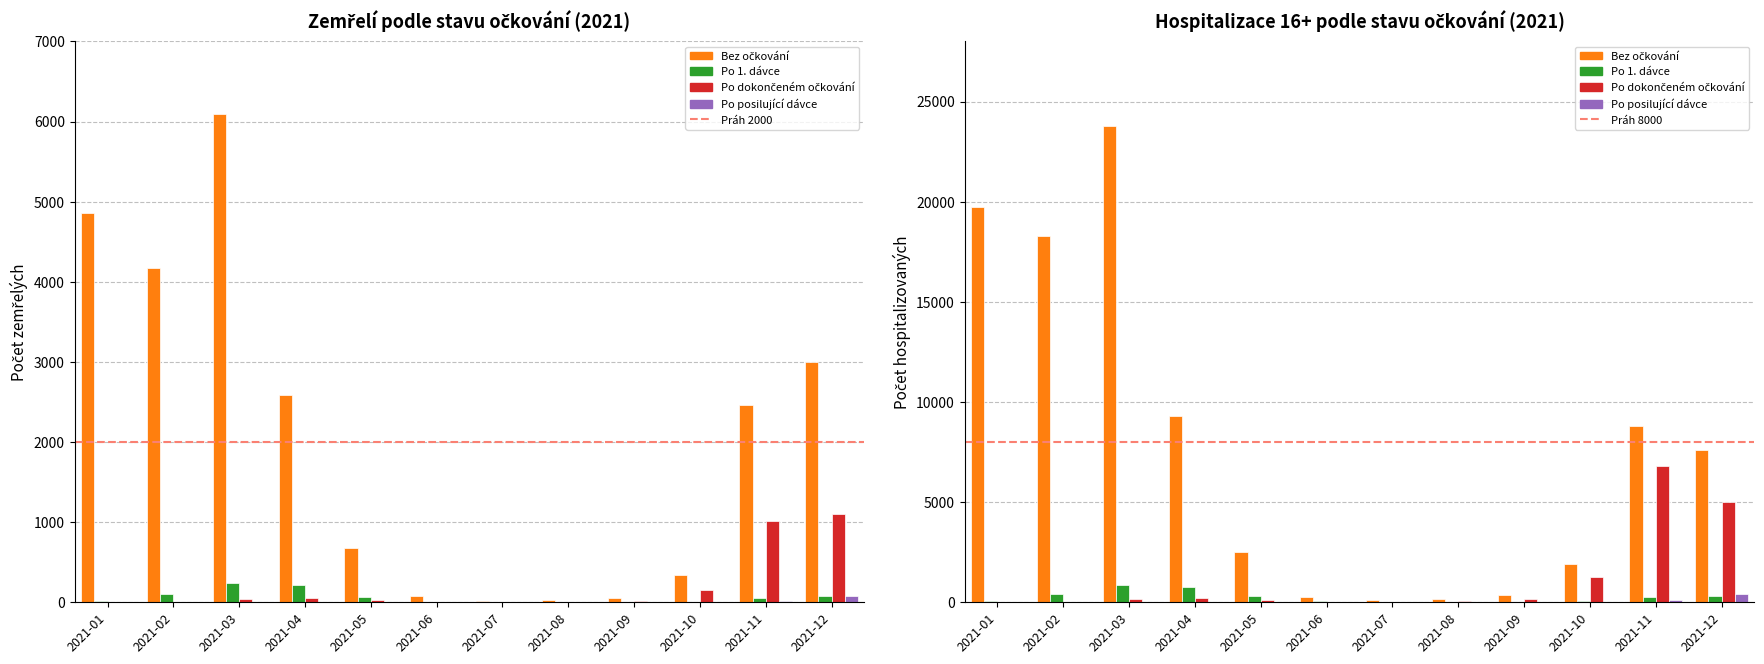

The value of Po posilující dávce at 2021-01 is 0. True or false?

True